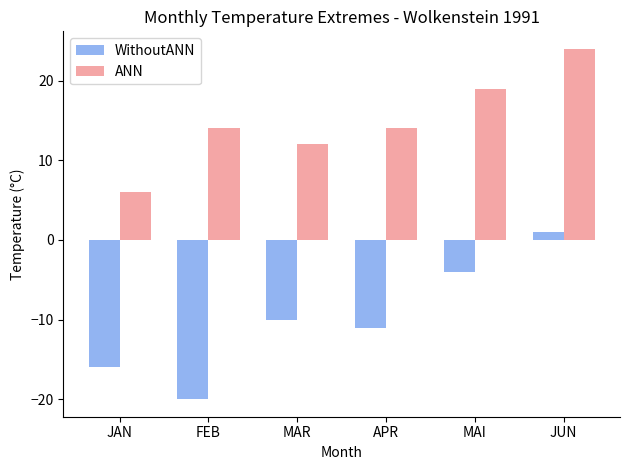

The value of ANN at MAR is 12. True or false?

True